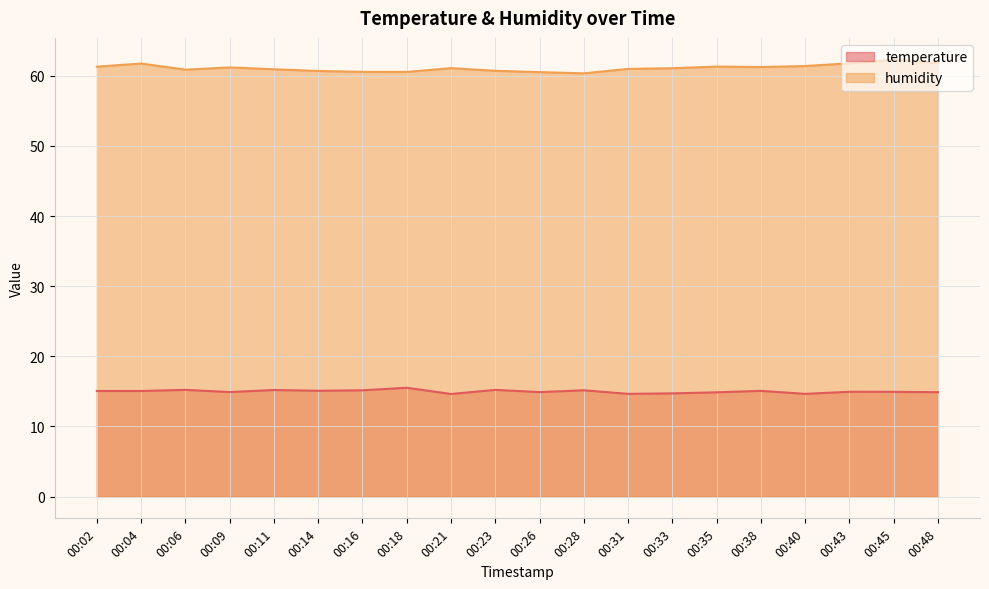

True or false: temperature and humidity cross at least once.

False